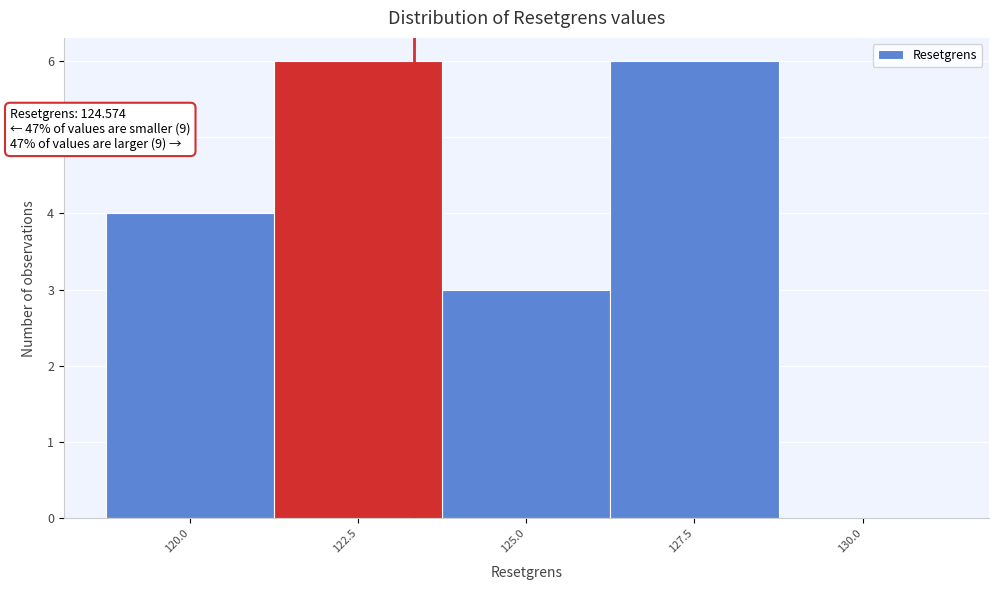

Reading left to right, transcribe all the data shown in this chart.

120.0=4	122.5=6	125.0=3	127.5=6	130.0=0